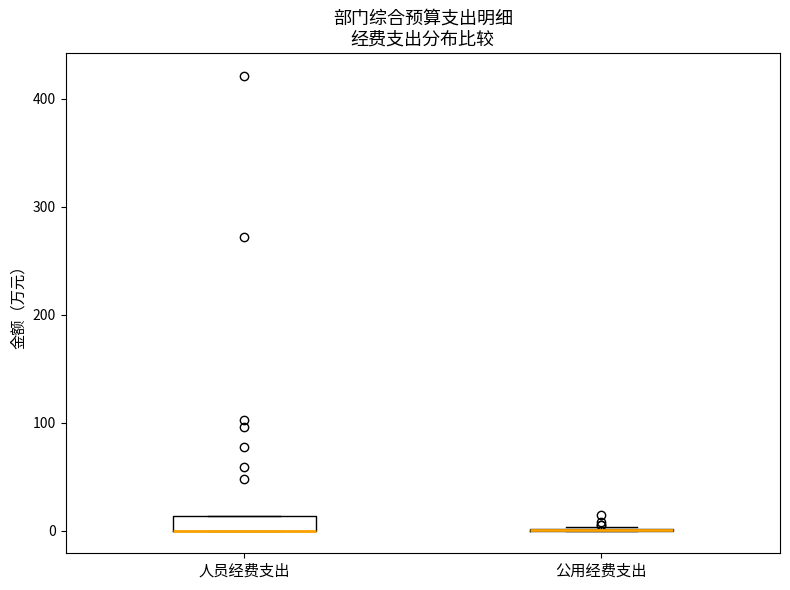

Which box is the tallest, from its lower edge to its upper edge?

人员经费支出